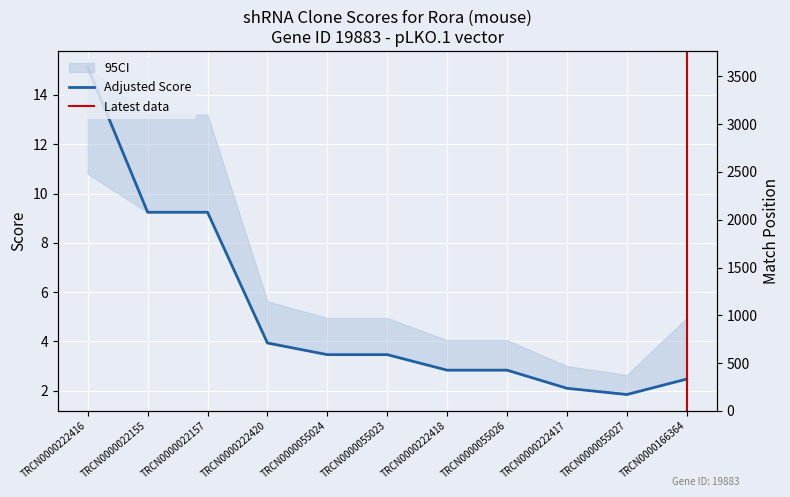

What is the maximum value for Match Position?

3424.0